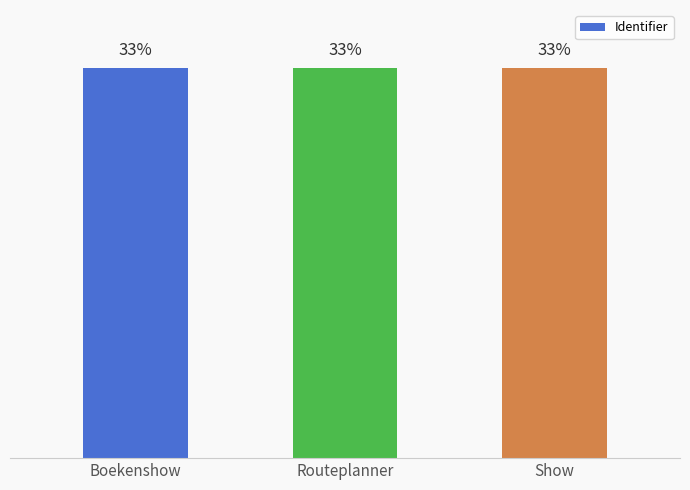

True or false: the data shows 33.3 at Boekenshow.

True